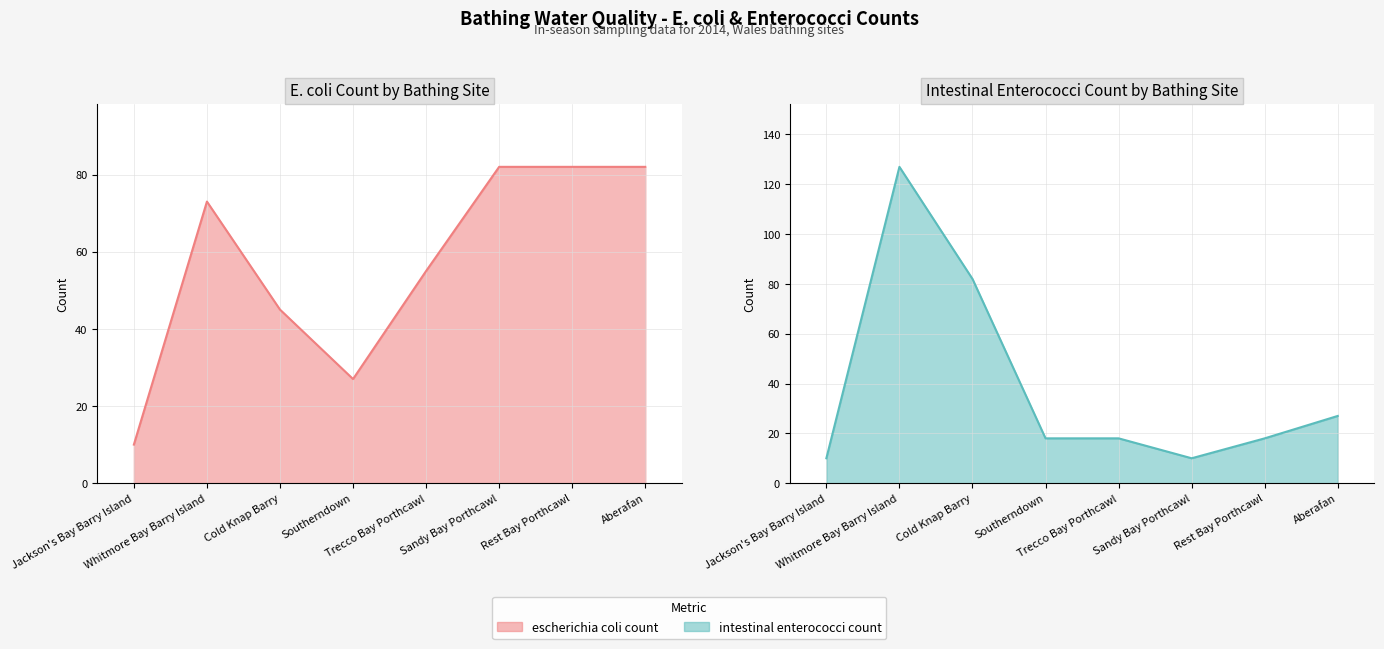

Rank the series at Southerndown from lowest to highest value.

intestinal enterococci count, escherichia coli count